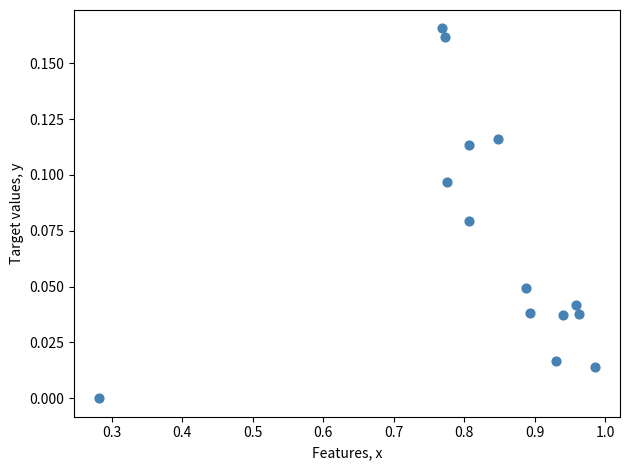

What is the range of X values (max minus min)?

0.7